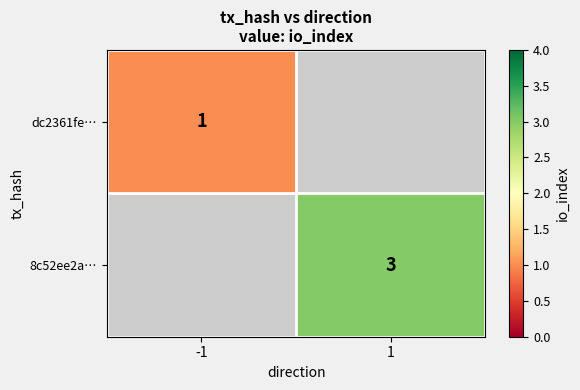

What is the smallest value displayed?

1.0